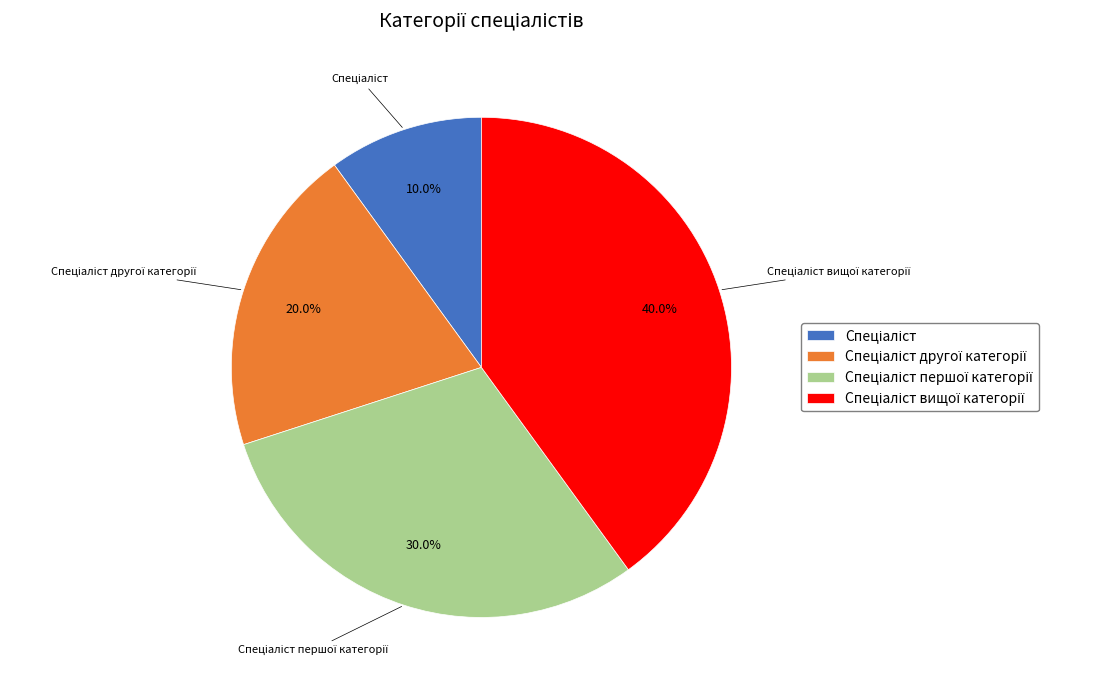

Is there a majority slice in this chart?

No